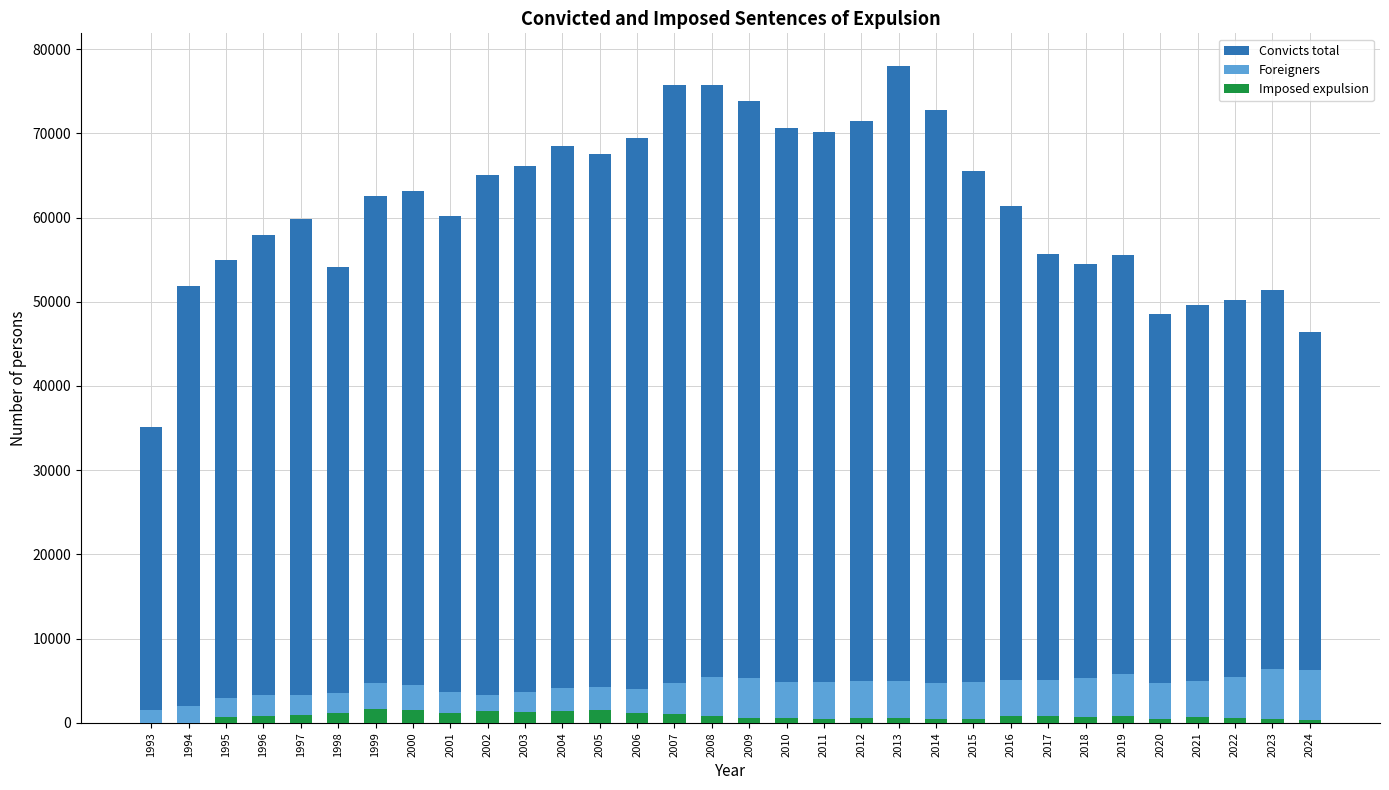

What is the sum of all Imposed expulsion values?

25837